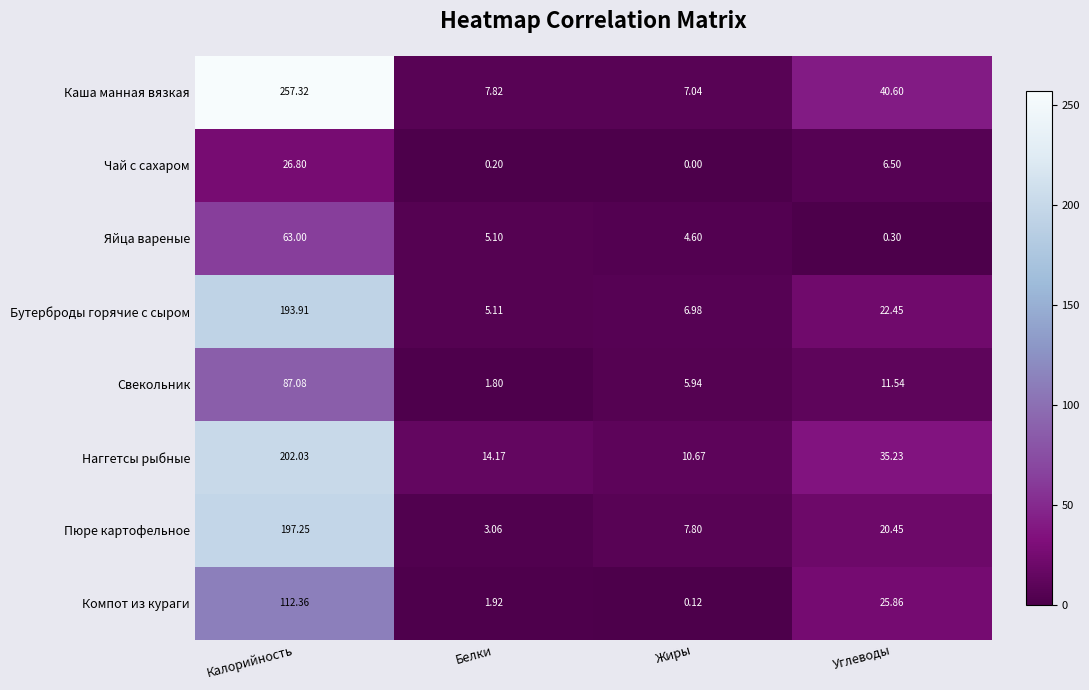

At which label does Каша манная вязкая first exceed 40?

Калорийность